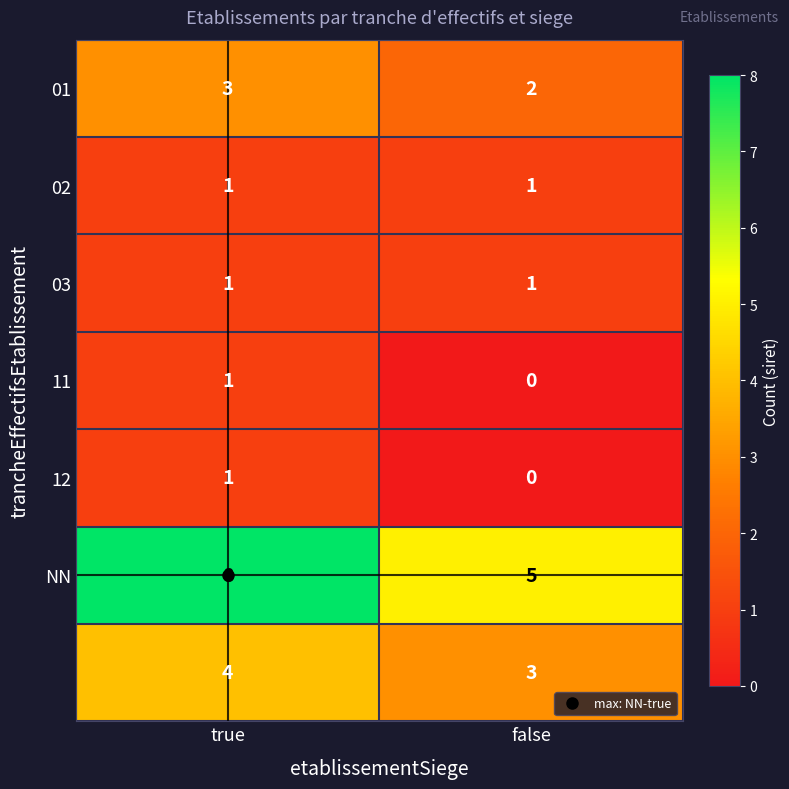

What is the difference between the highest and lowest values at true?

7